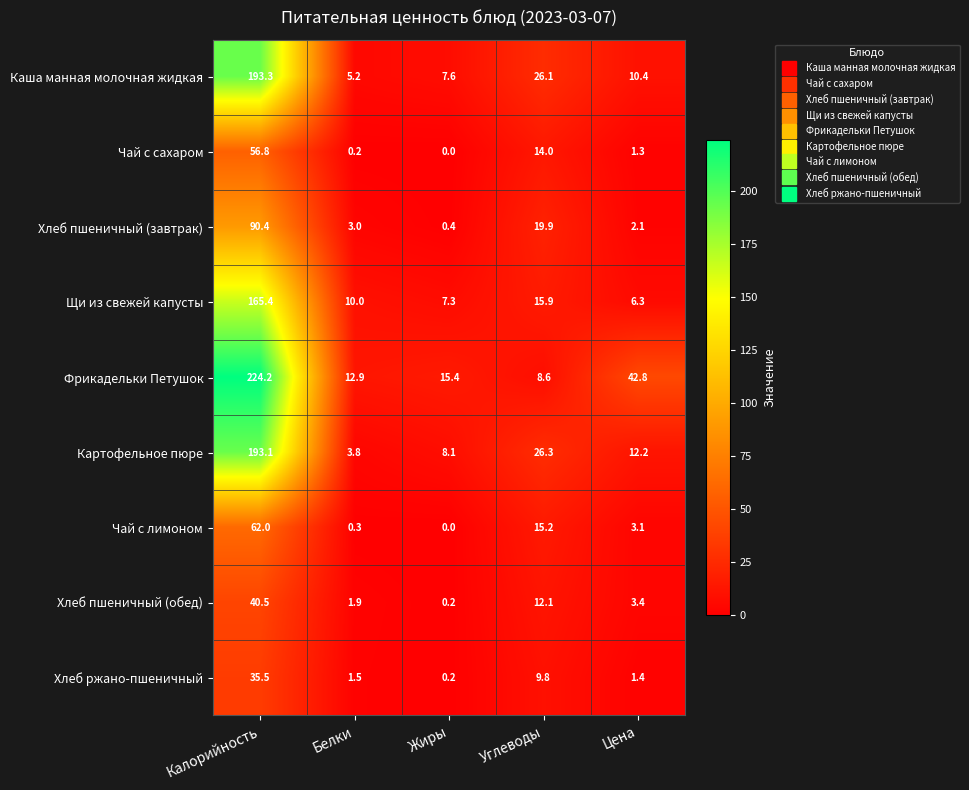

What is the maximum value shown in the chart?

224.2